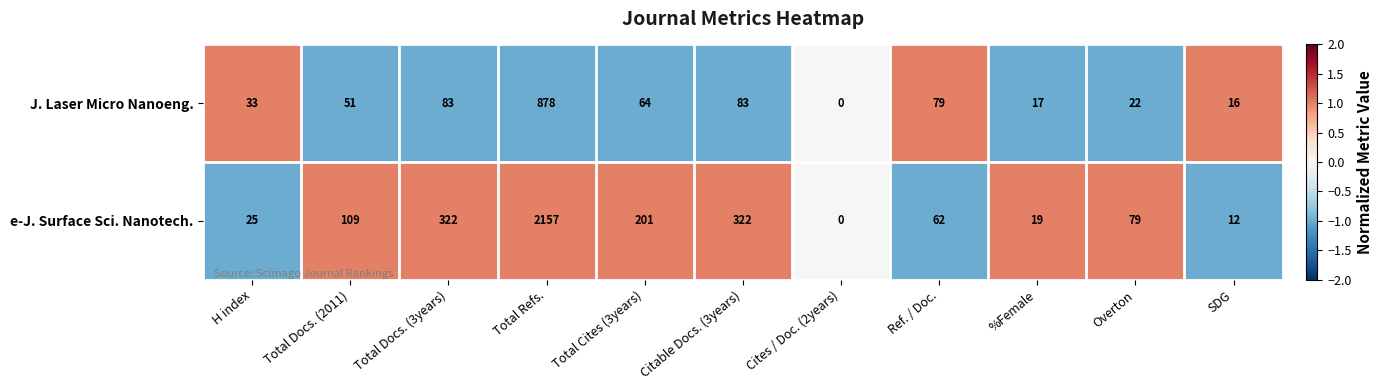

Which category has the lowest value across all series?

Cites / Doc. (2years)